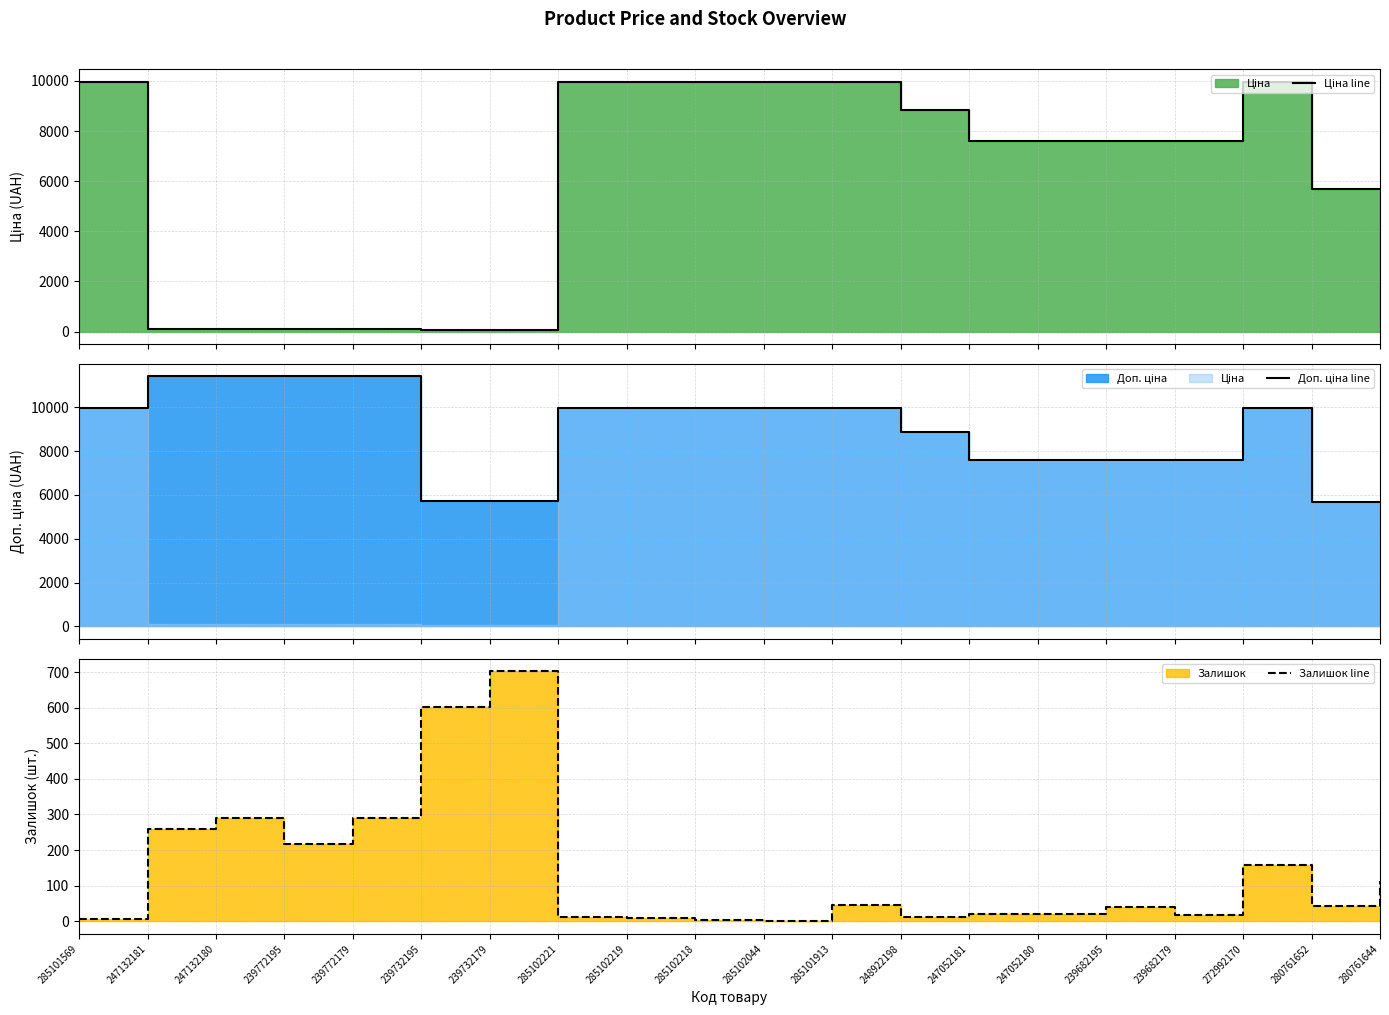

Does the chart have visible grid lines?

Yes